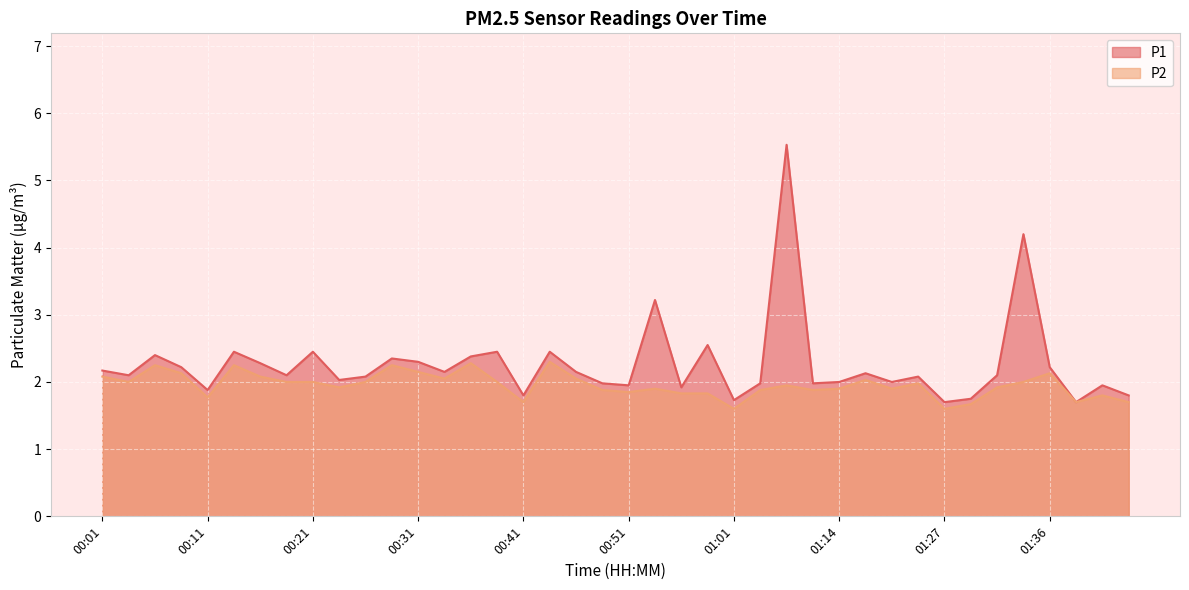

What is the difference between the highest and lowest values at 00:41?

0.1